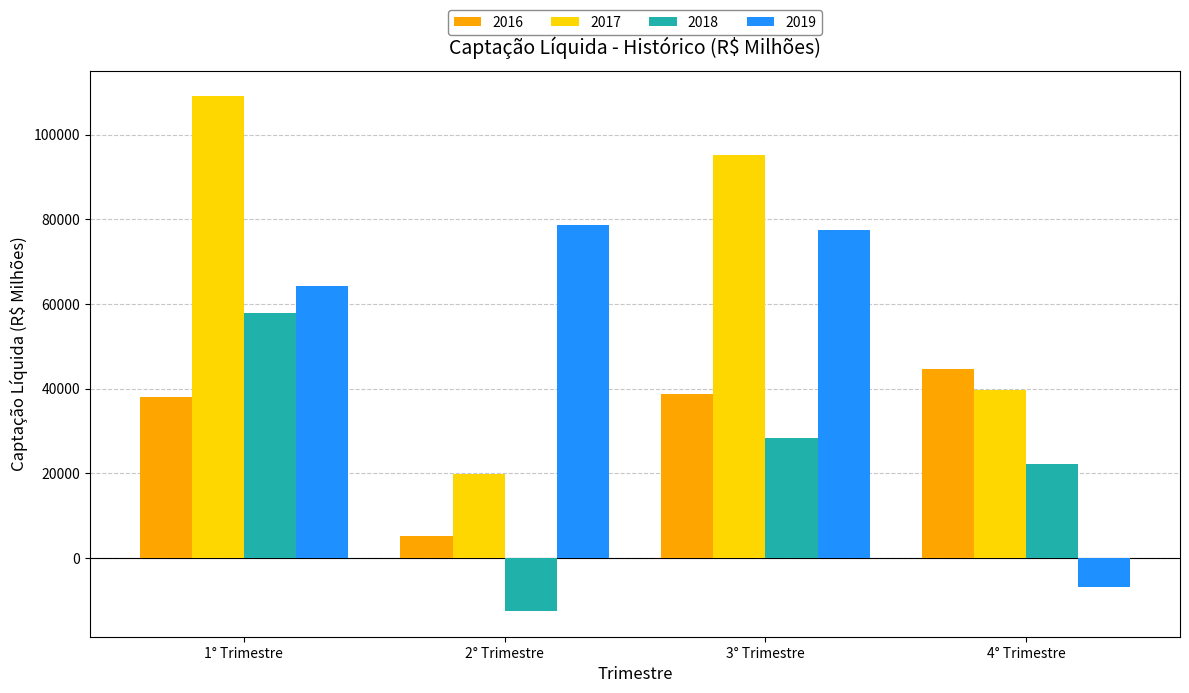

At which category does the chart reach its peak across all series?

1° Trimestre